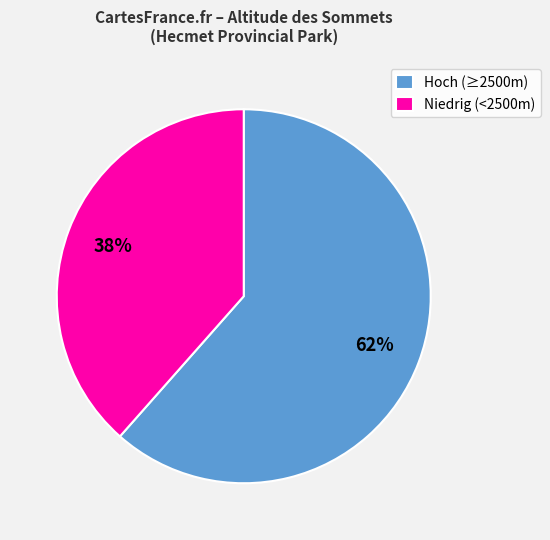

Which has a higher value, Hoch (≥2500m) or Niedrig (<2500m)?

Hoch (≥2500m)